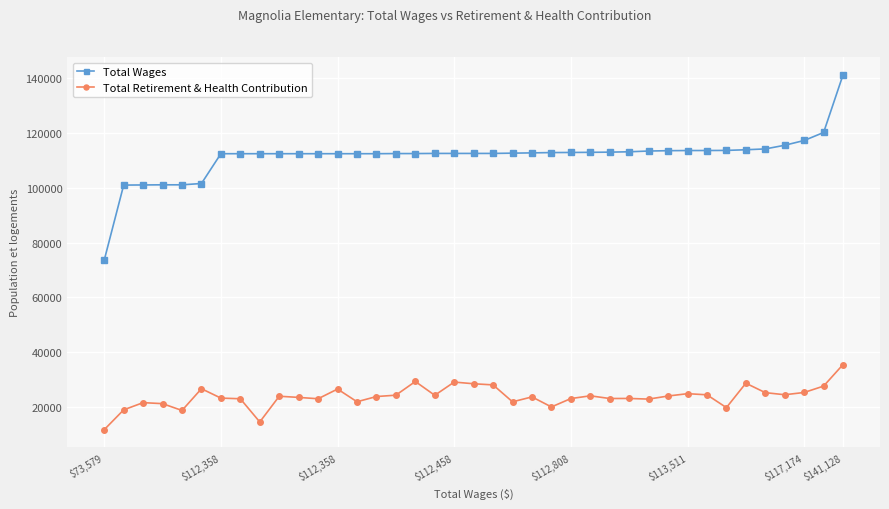

Which series has the largest total across all categories?

Total Wages